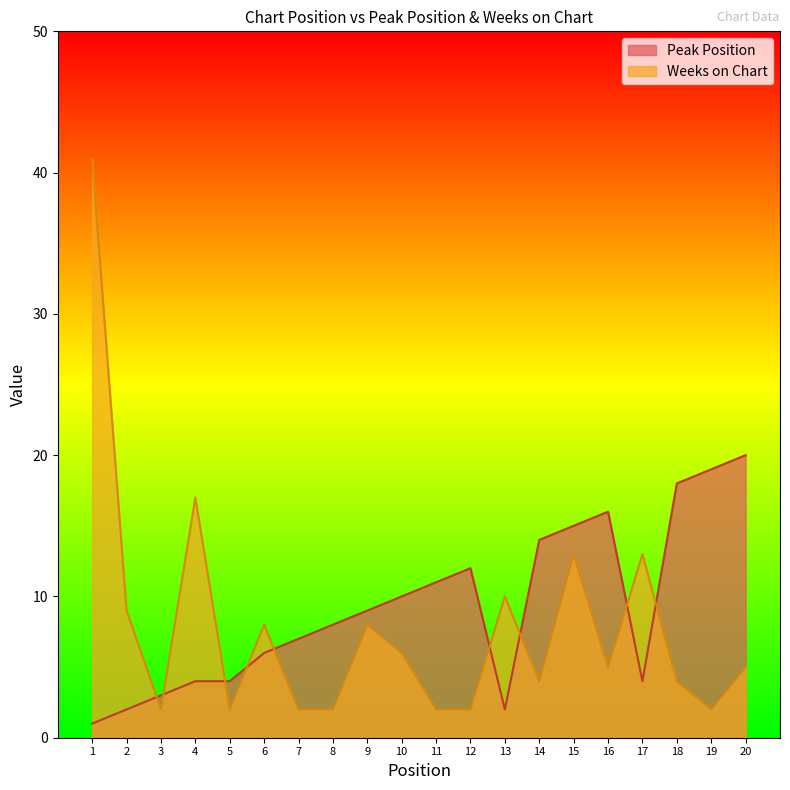

What is the total value across all series at 18?

22